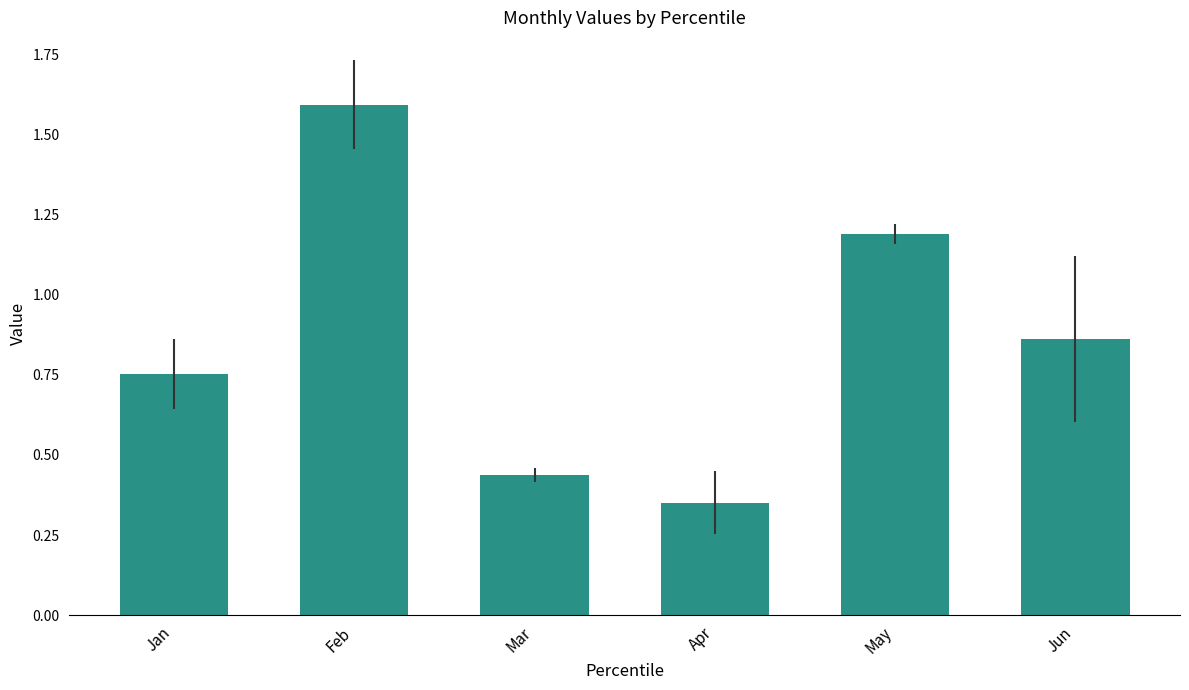

Which category has the highest value across all series?

Feb